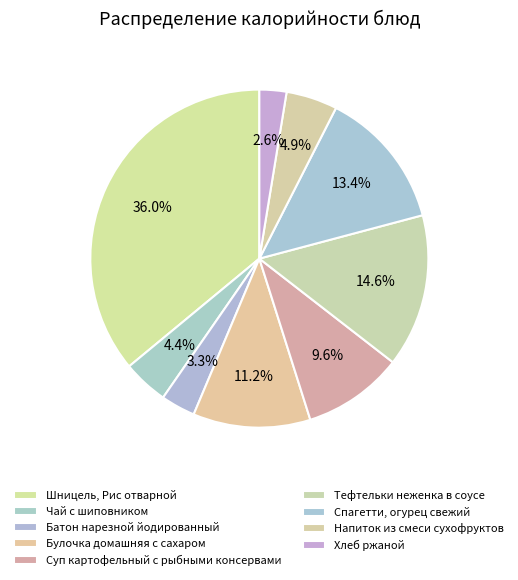

Count the number of slices in the pie.

9